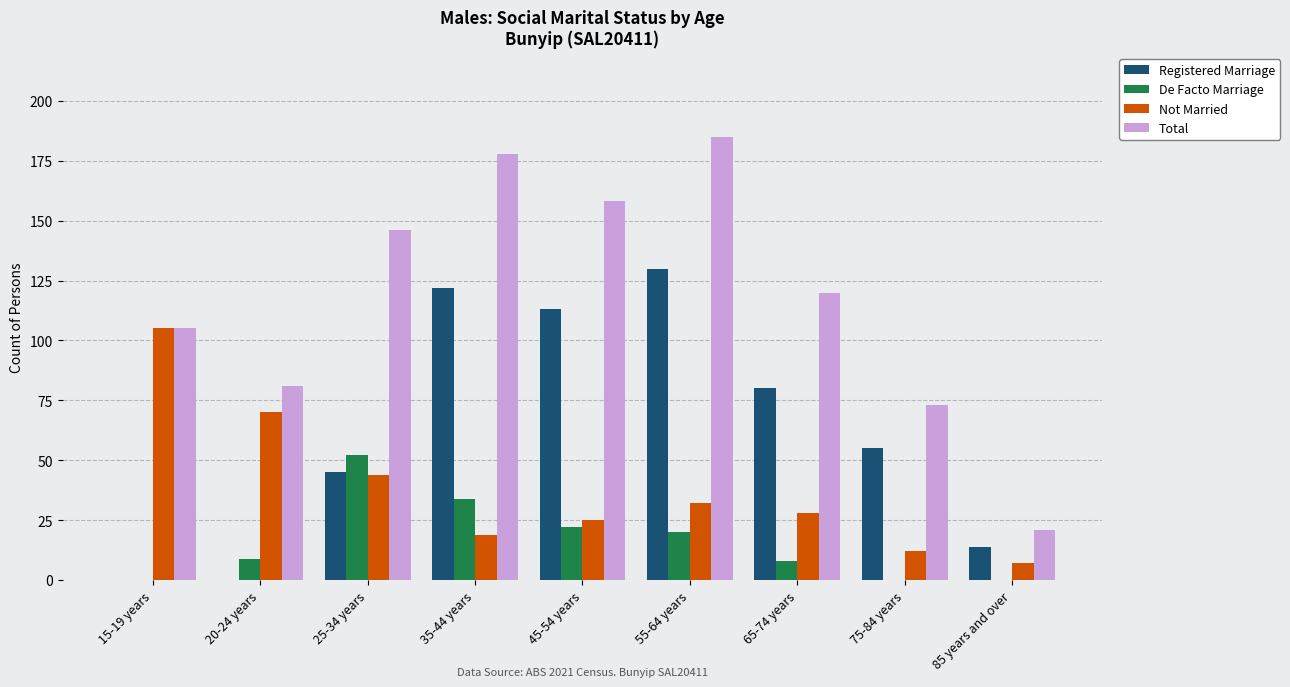

Reading right to left, what are all the values shown in this chart?

Registered Marriage: 85 years and over=14	75-84 years=55	65-74 years=80	55-64 years=130	45-54 years=113	35-44 years=122	25-34 years=45	20-24 years=0	15-19 years=0
De Facto Marriage: 85 years and over=0	75-84 years=0	65-74 years=8	55-64 years=20	45-54 years=22	35-44 years=34	25-34 years=52	20-24 years=9	15-19 years=0
Not Married: 85 years and over=7	75-84 years=12	65-74 years=28	55-64 years=32	45-54 years=25	35-44 years=19	25-34 years=44	20-24 years=70	15-19 years=105
Total: 85 years and over=21	75-84 years=73	65-74 years=120	55-64 years=185	45-54 years=158	35-44 years=178	25-34 years=146	20-24 years=81	15-19 years=105